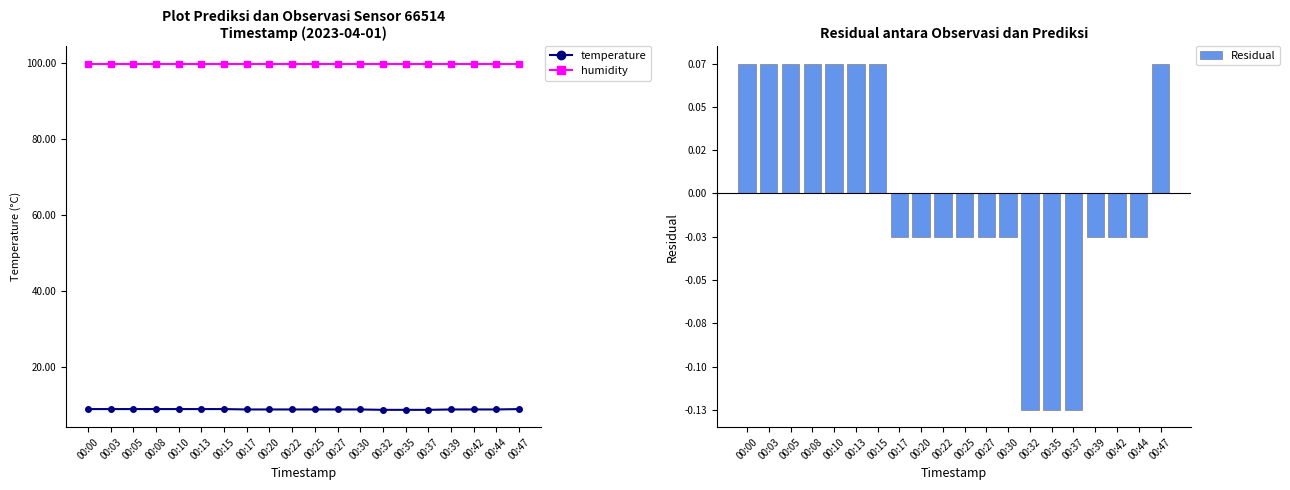

Between 00:30 and 00:13, which is larger?

00:13